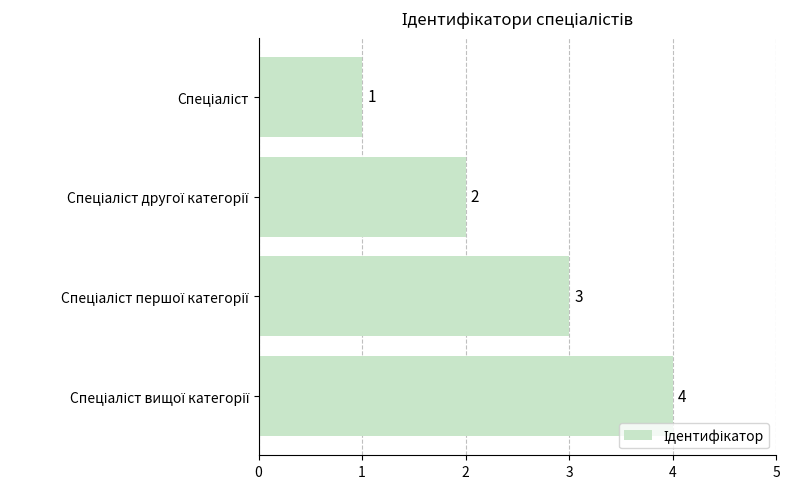

Count the values in the range 2 to 4.

3